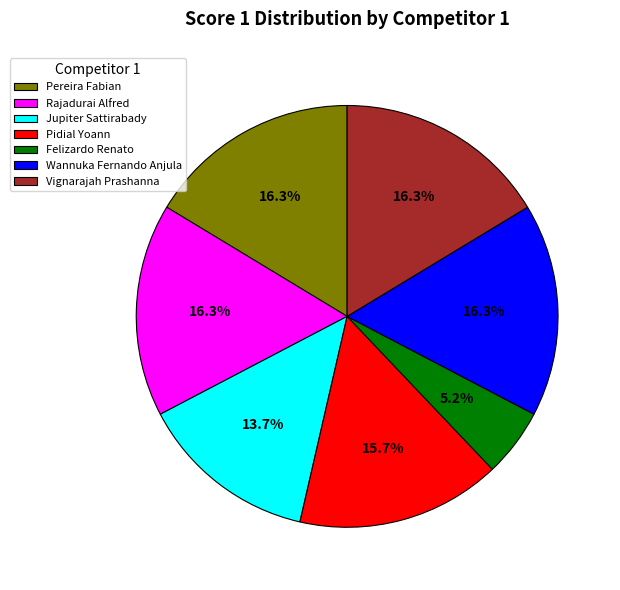

What portion of the pie excludes Pereira Fabian?

83.7%